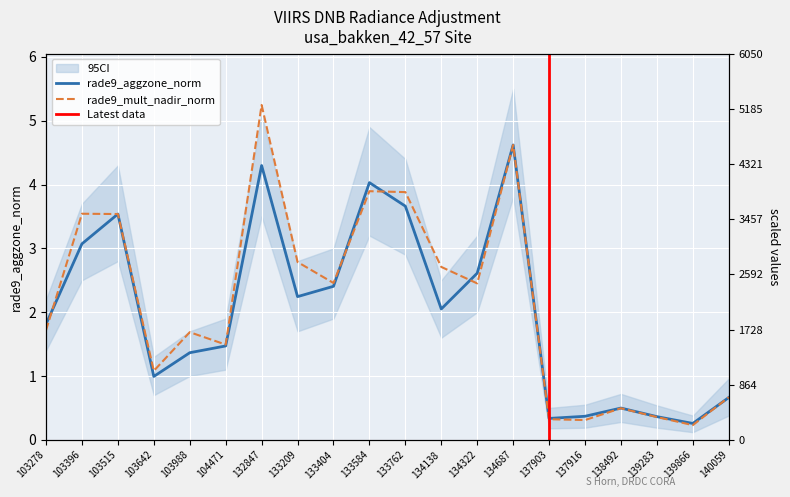

In rade9_mult_nadir_norm, how many points are higher than both neighbors (excluding endpoints)?

6